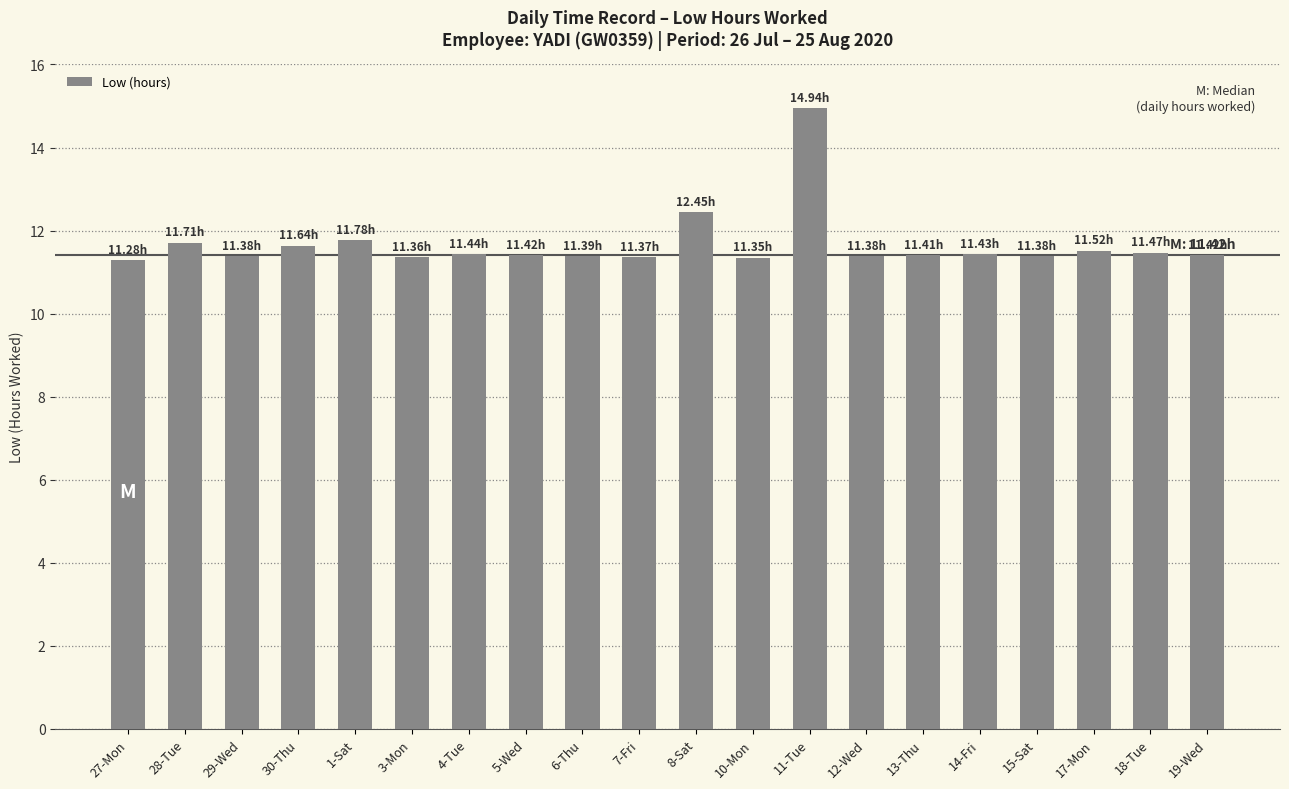

What is the change in value from 27-Mon to 19-Wed?

+0.1